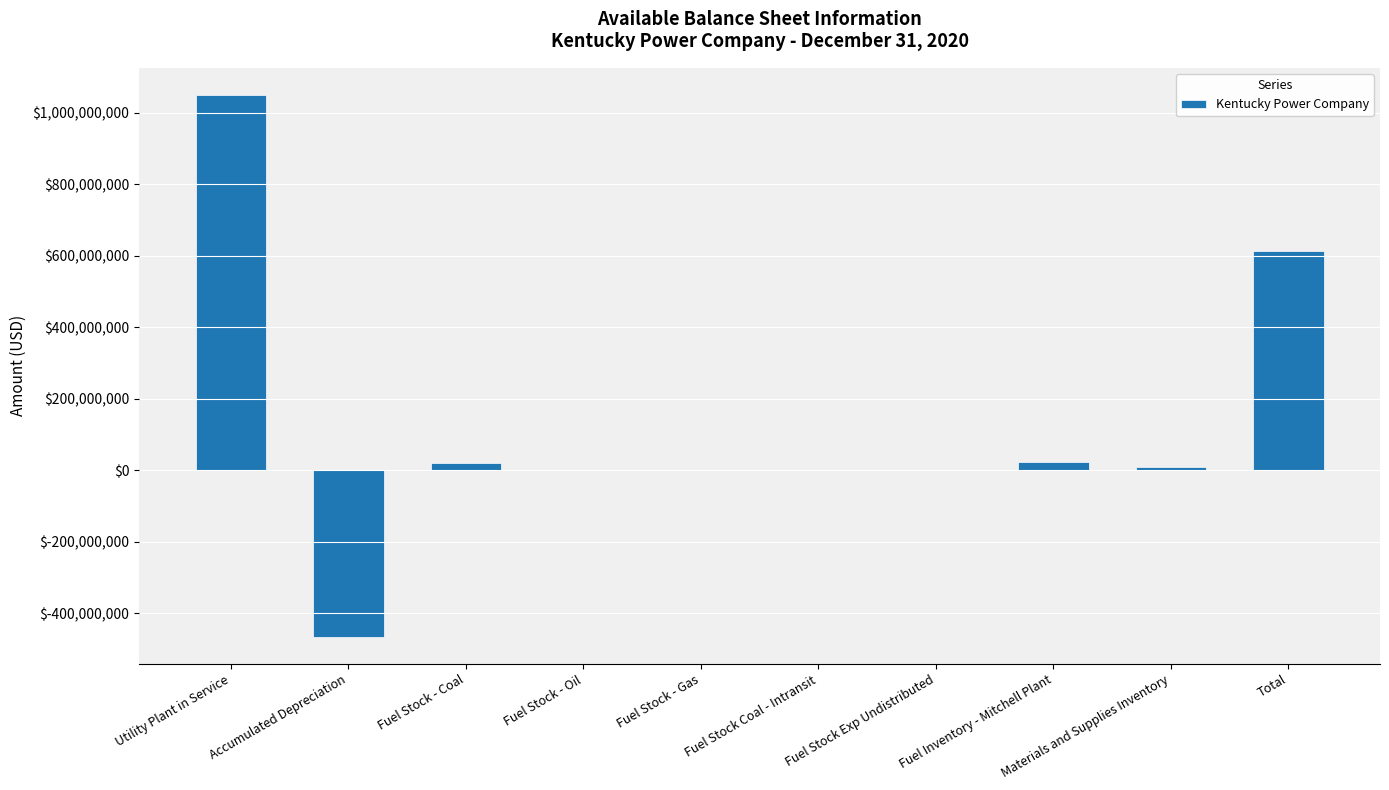

The chart shows a value of 1049505684.8 at Utility Plant in Service. True or false?

True